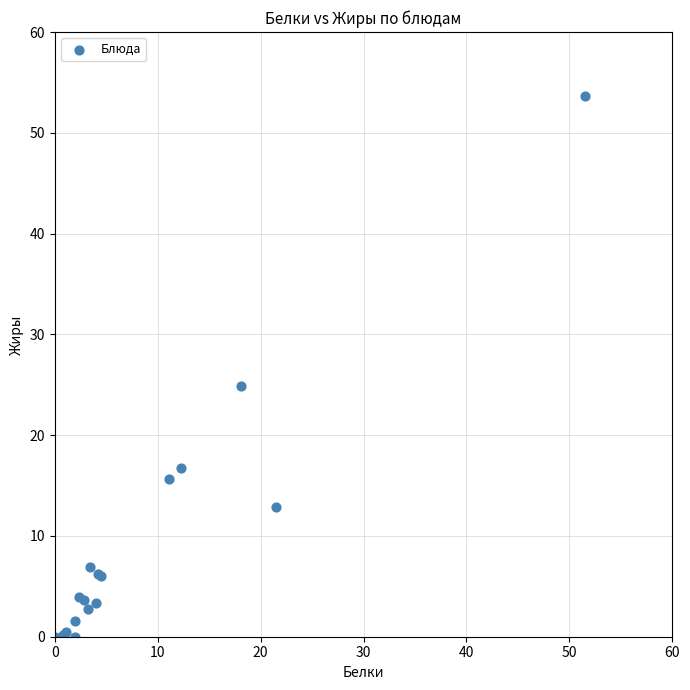

What Y value in the scatter plot is closest to 26?

24.9